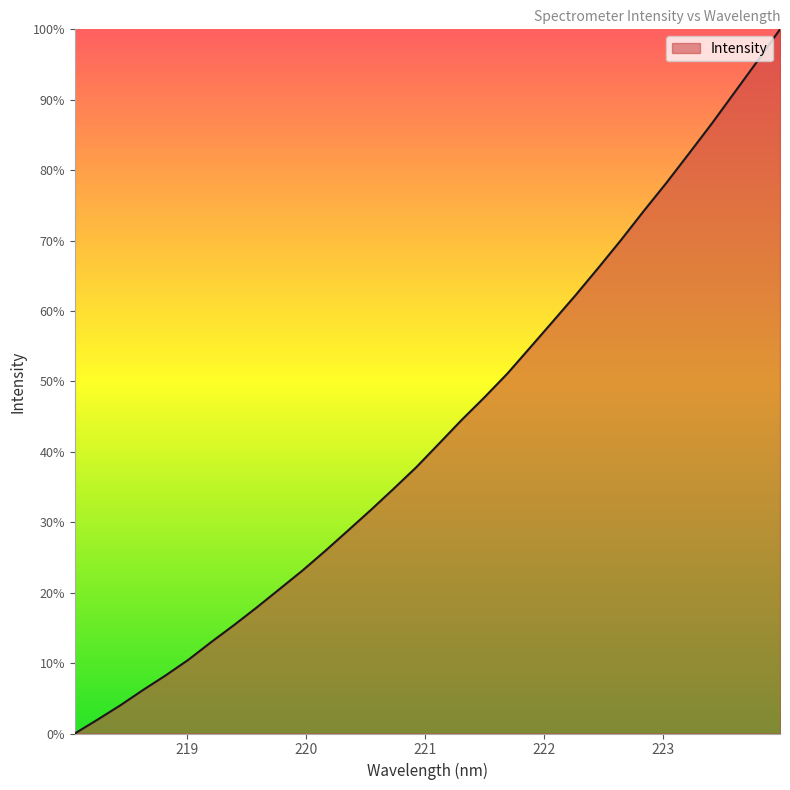

What is the difference between the maximum and minimum values?

100.0